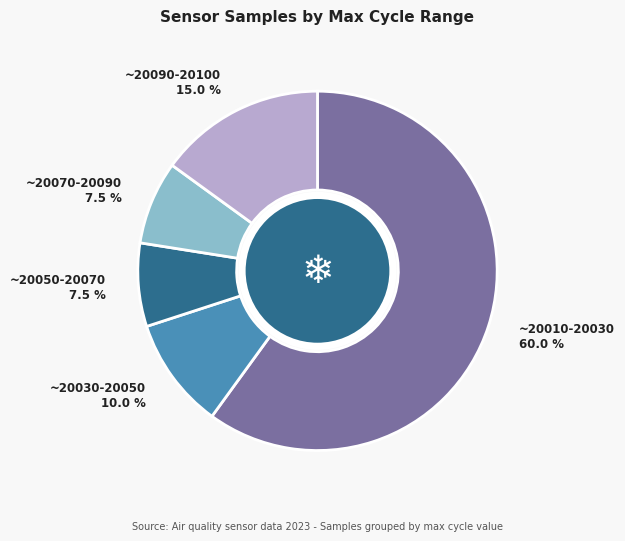

What is the largest slice in the pie chart?

~20010-20030